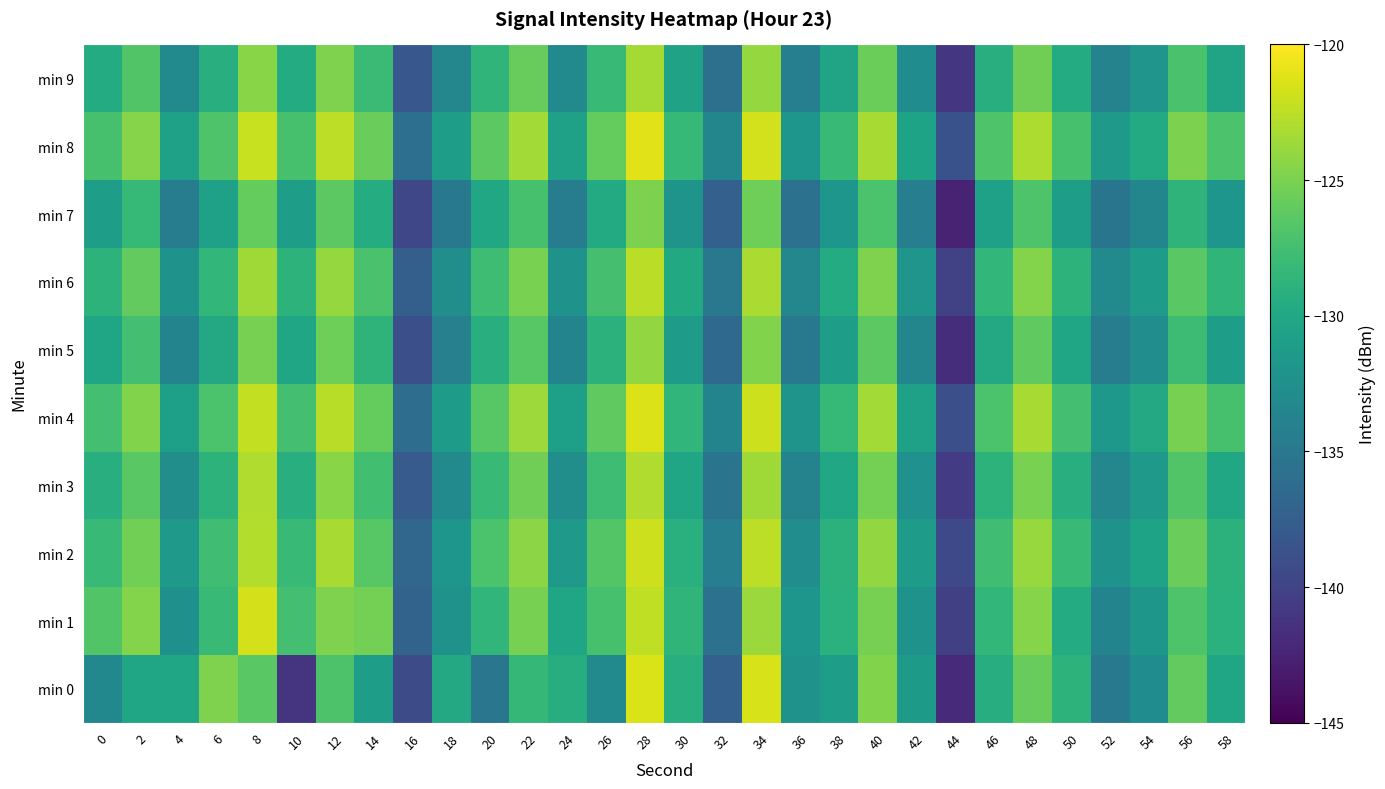

What is the smallest value displayed?

-142.5